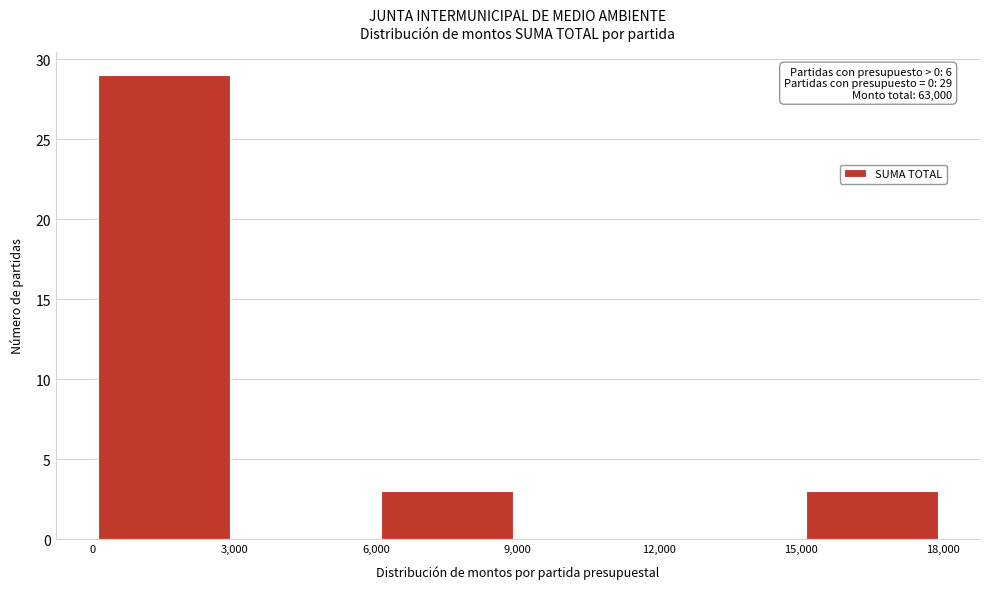

Which range on the x-axis has the tallest bar?

0 to 3,000